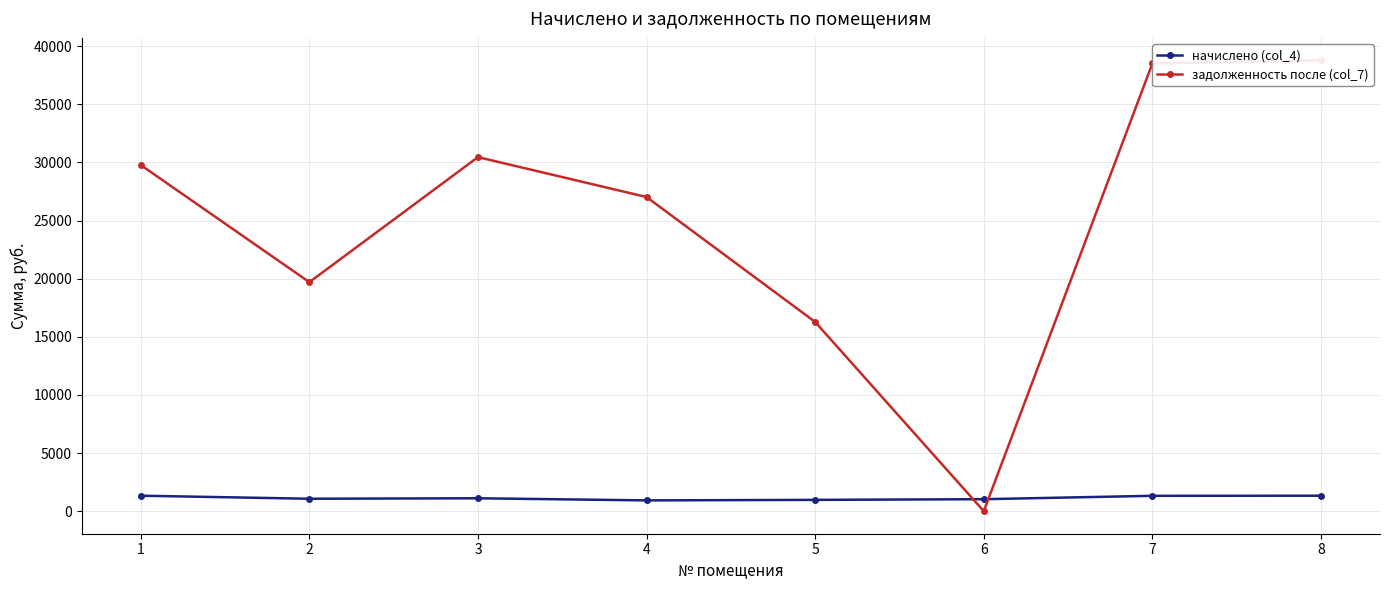

At which label does начислено (col_4) first exceed 1110?

1